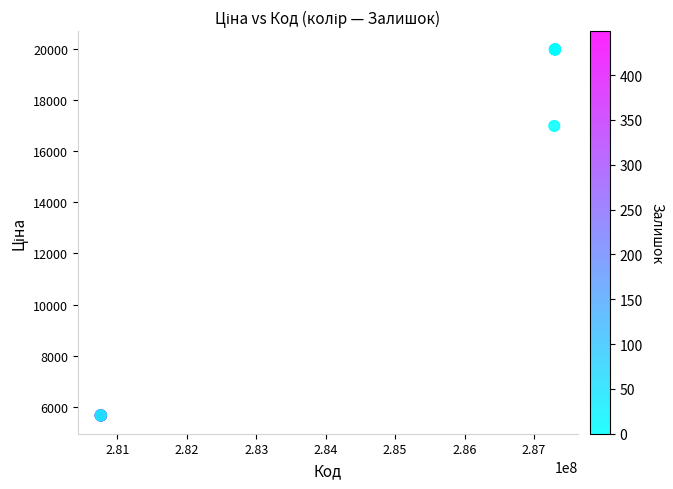

What Y value in the scatter plot is closest to 12818?

16976.3